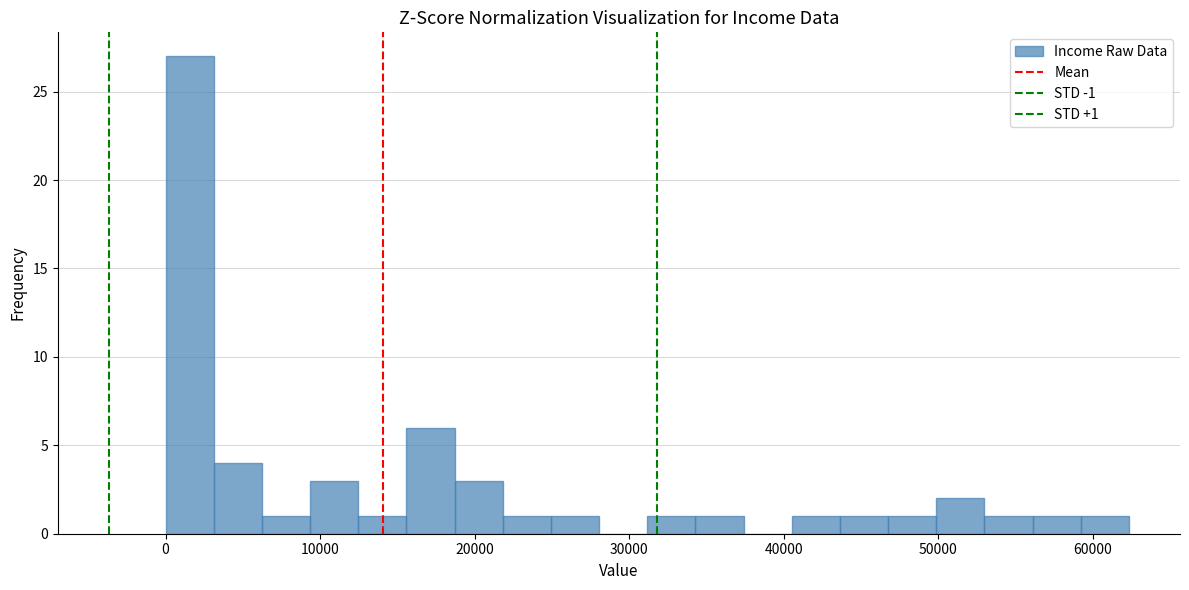

Around what value on the x-axis is the tallest bar? Give the approximate position of its centre, as read against the axis.

2000